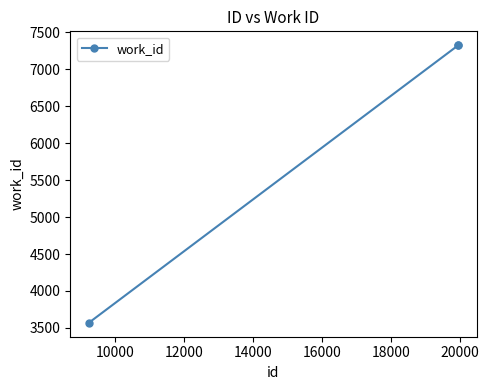

What is the difference between the maximum and minimum values?

3757